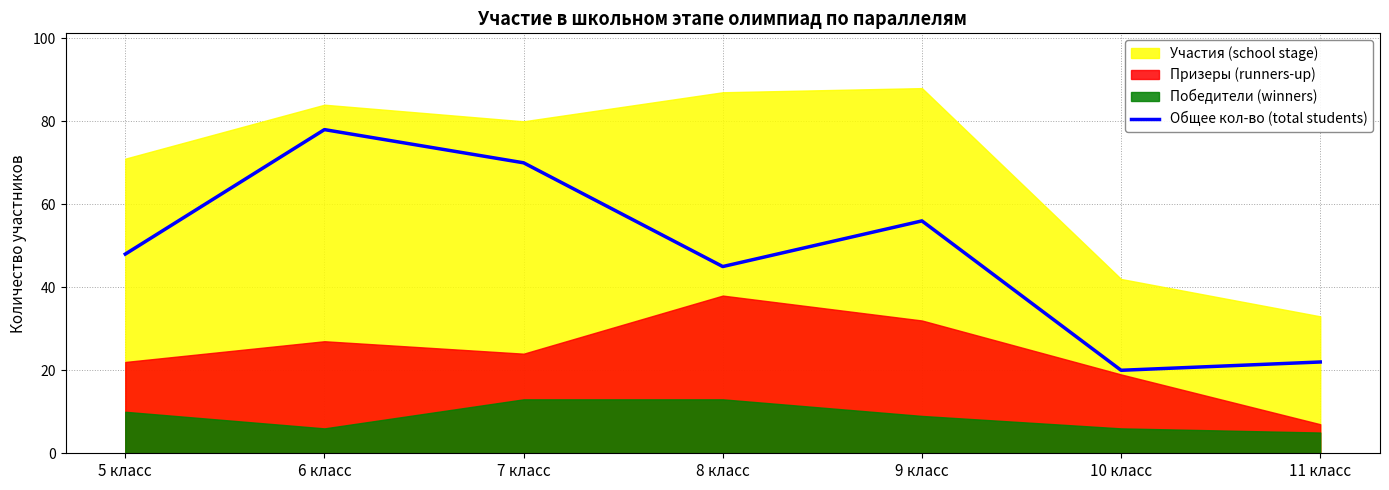

At which label does the data first exceed 48?

6 класс